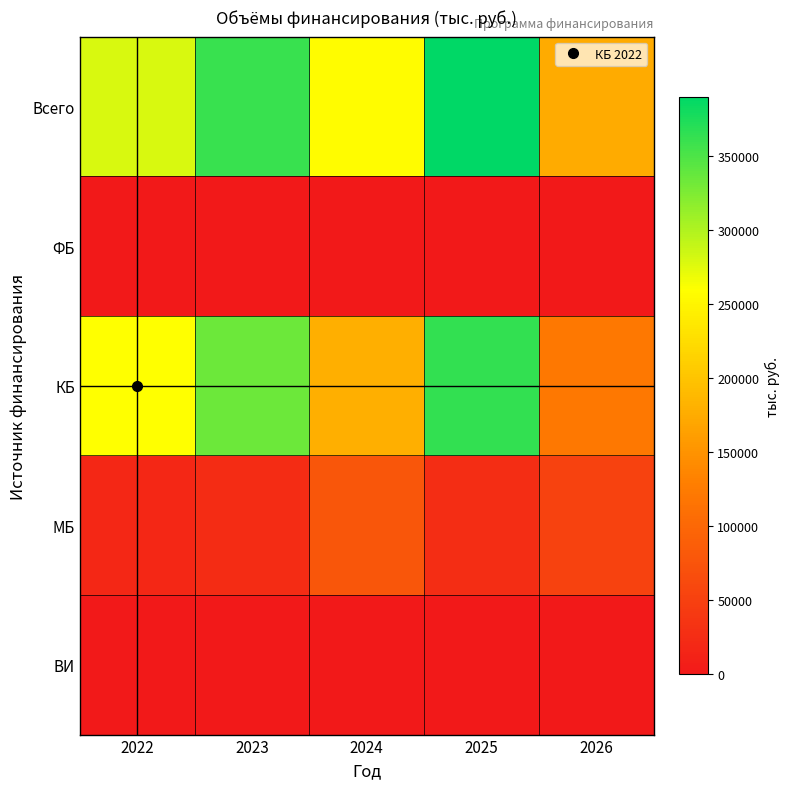

Reading left to right, what are all the values shown in this chart?

Всего: 2022=280000.0	2023=360000.0	2024=256333.5	2025=390000.0	2026=173756.9
ФБ: 2022=0.0	2023=0.0	2024=0.0	2025=0.0	2026=0.0
КБ: 2022=260400.0	2023=334800.0	2024=178434.6	2025=362700.0	2026=120466.8
МБ: 2022=19600.0	2023=25200.0	2024=77898.9	2025=27300.0	2026=53290.1
ВИ: 2022=0.0	2023=0.0	2024=0.0	2025=0.0	2026=0.0